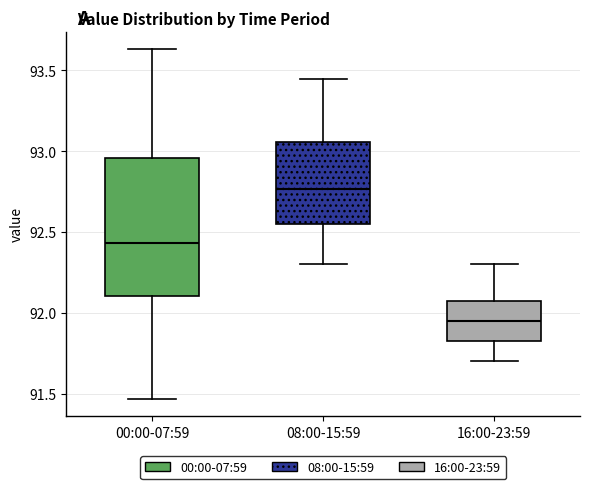

Reading left to right, transcribe this box plot: for each box, give where its median line is, the range the box spans, and where its two whiskers end, as read against the y-axis. The values are not printed on the chart, so give them approximately, as read against the axis.

00:00-07:59: median 92.45, box 92.10 to 92.95, whiskers 91.45 to 93.65
08:00-15:59: median 92.75, box 92.55 to 93.05, whiskers 92.30 to 93.45
16:00-23:59: median 91.95, box 91.85 to 92.05, whiskers 91.70 to 92.30